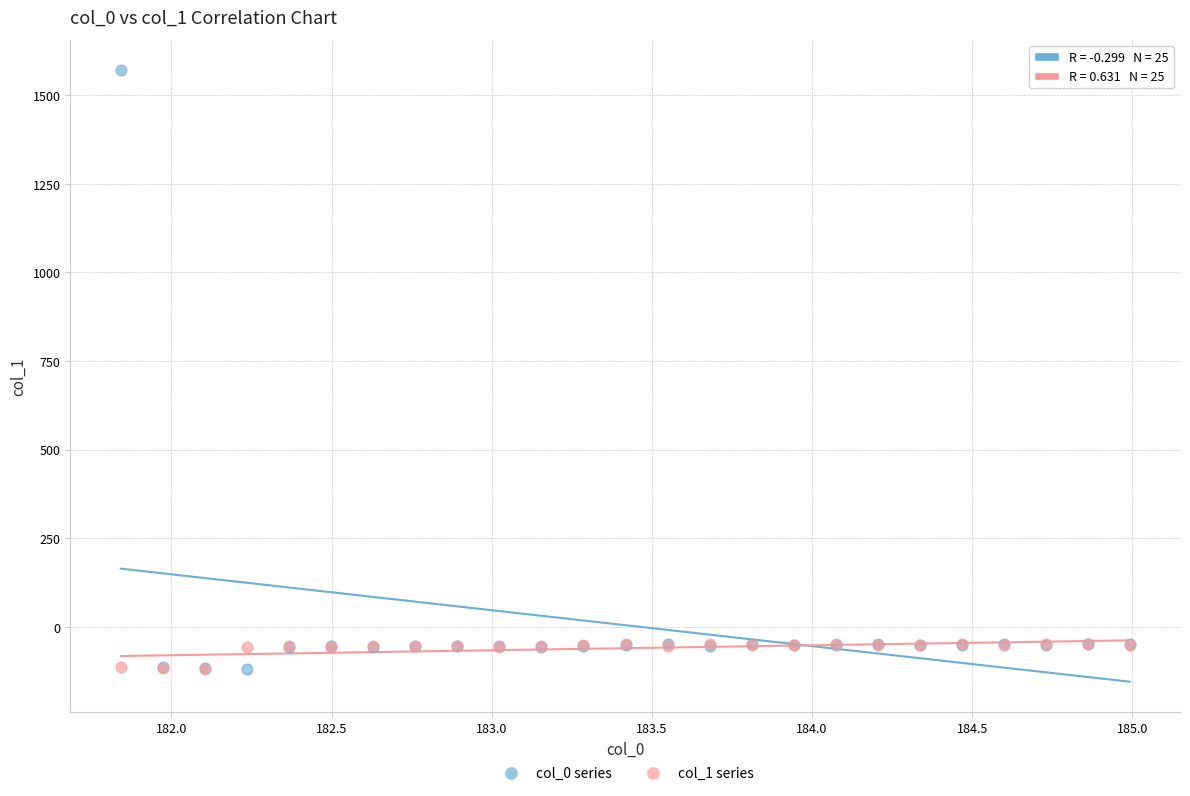

What are all the series names shown in the legend?

col_0 series, col_1 series